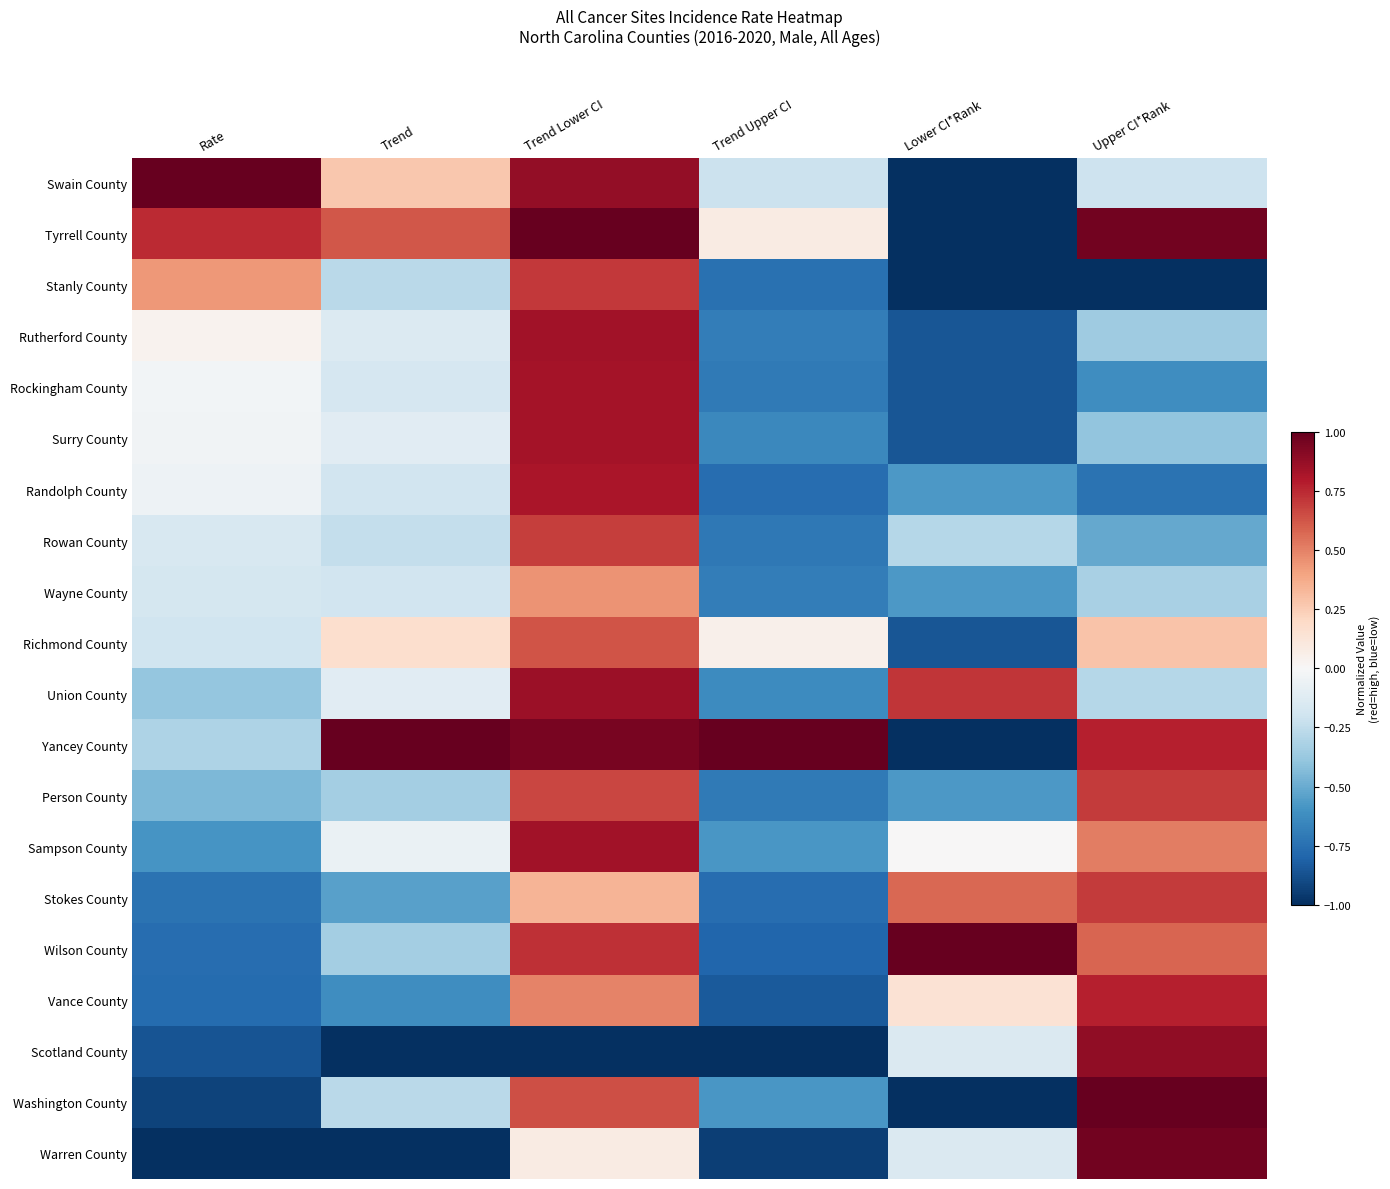

Count the number of data series in this chart.

20